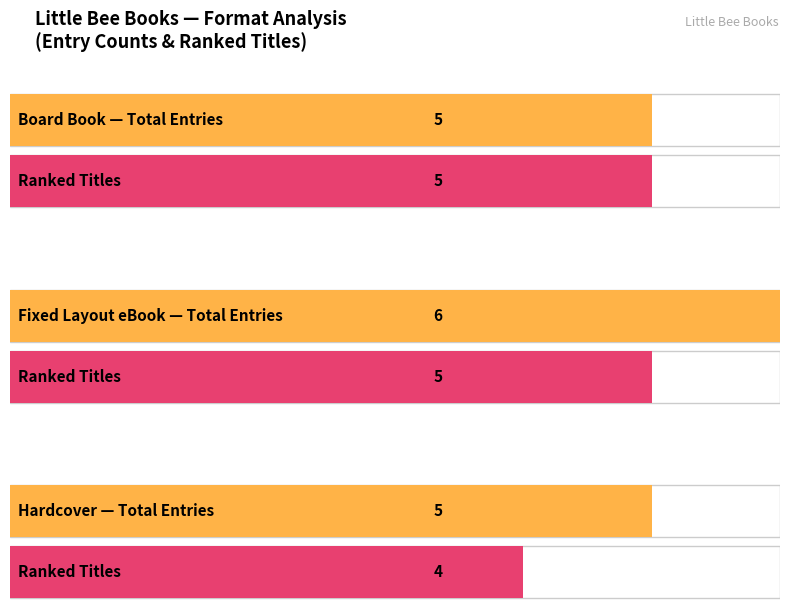

What is the greatest value displayed?

6